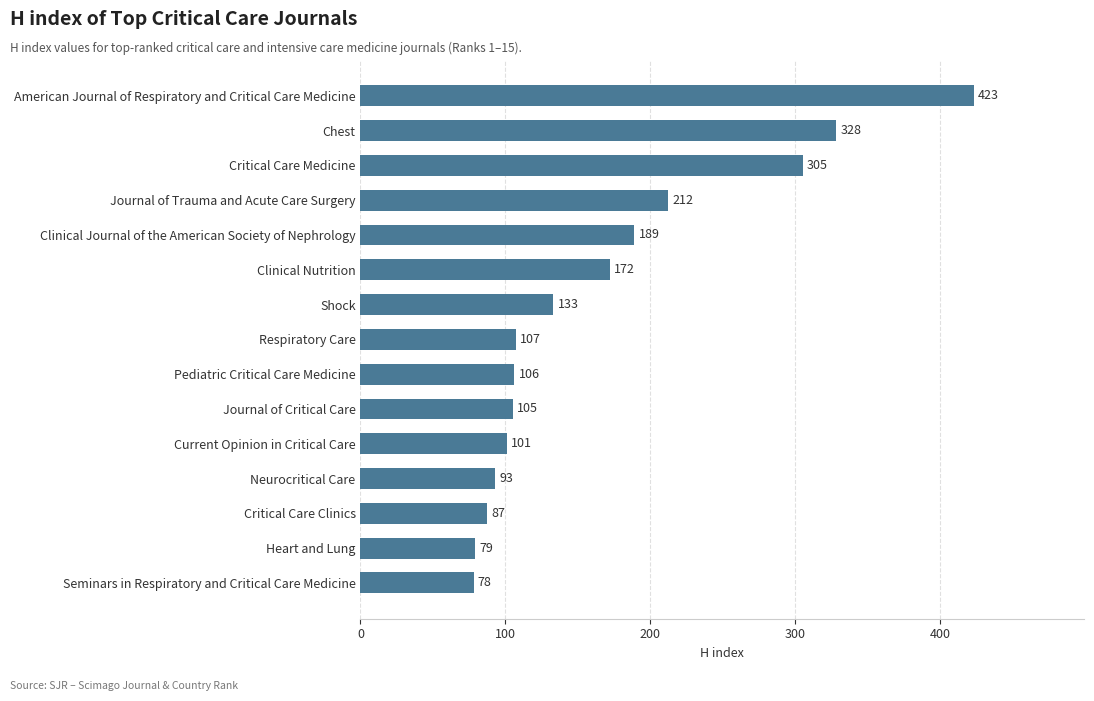

Approximately how many times larger is the value at Journal of Critical Care compared to Heart and Lung?

1.3